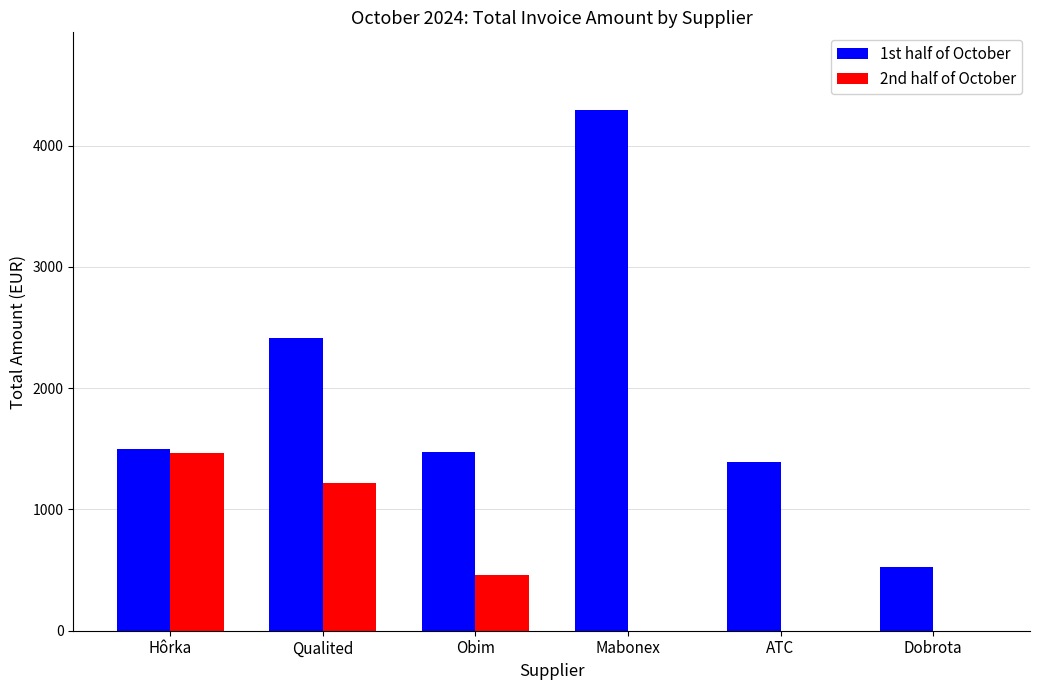

How many data points in 1st half of October are above 1500?

3